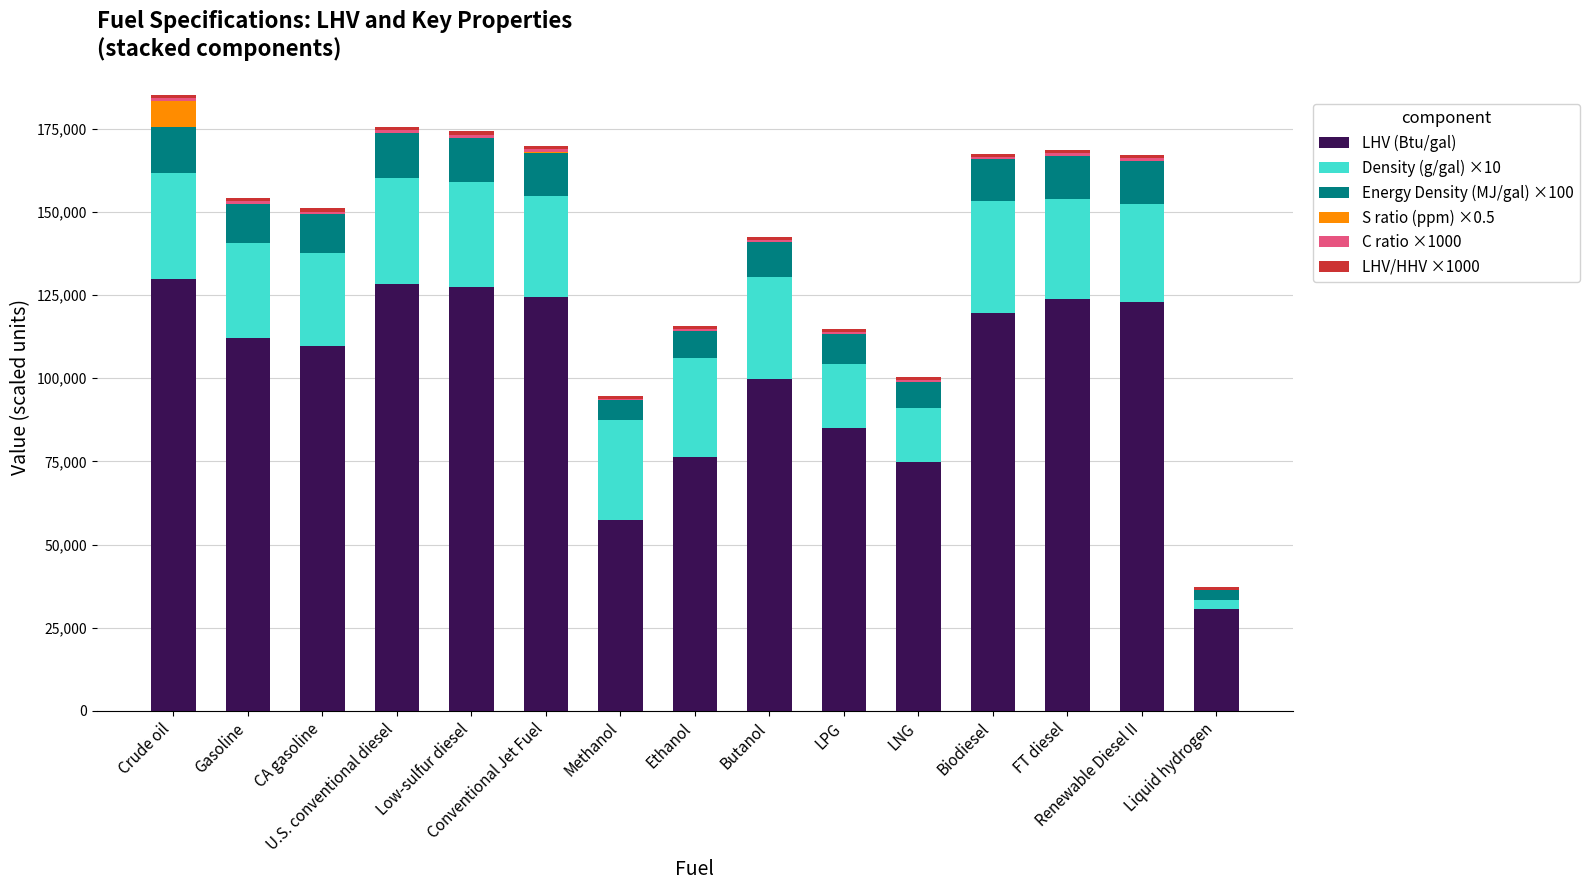

At which label is S ratio (ppm) ×0.5 closest to 4000?

Conventional Jet Fuel